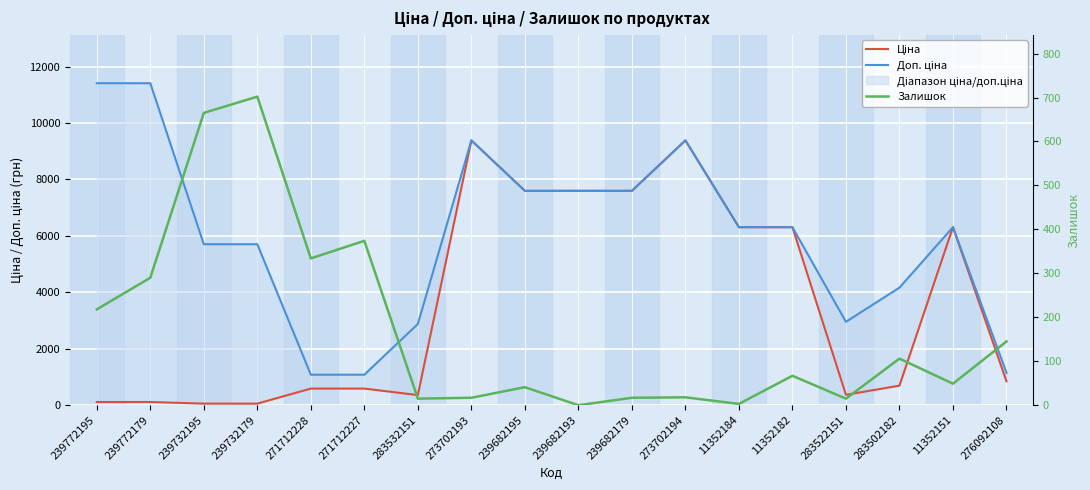

Reading left to right, transcribe all the data shown in this chart.

Ціна: 114.1	114.1	57.0	57.0	589.9	589.9	359.9	9384.0	7596.5	7596.5	7596.5	9384.0	6308.8	6308.8	369.5	694.3	6308.8	848.4
Доп. ціна: 11410.0	11410.0	5705.0	5705.0	1081.7	1081.7	2878.8	9384.0	7596.5	7596.5	7596.5	9384.0	6308.8	6308.8	2955.8	4165.6	6308.8	1149.7
Залишок: 218.0	290.0	665.0	702.0	334.0	374.0	15.0	17.0	41.0	0.0	17.0	18.0	3.0	67.0	15.0	106.0	49.0	145.0